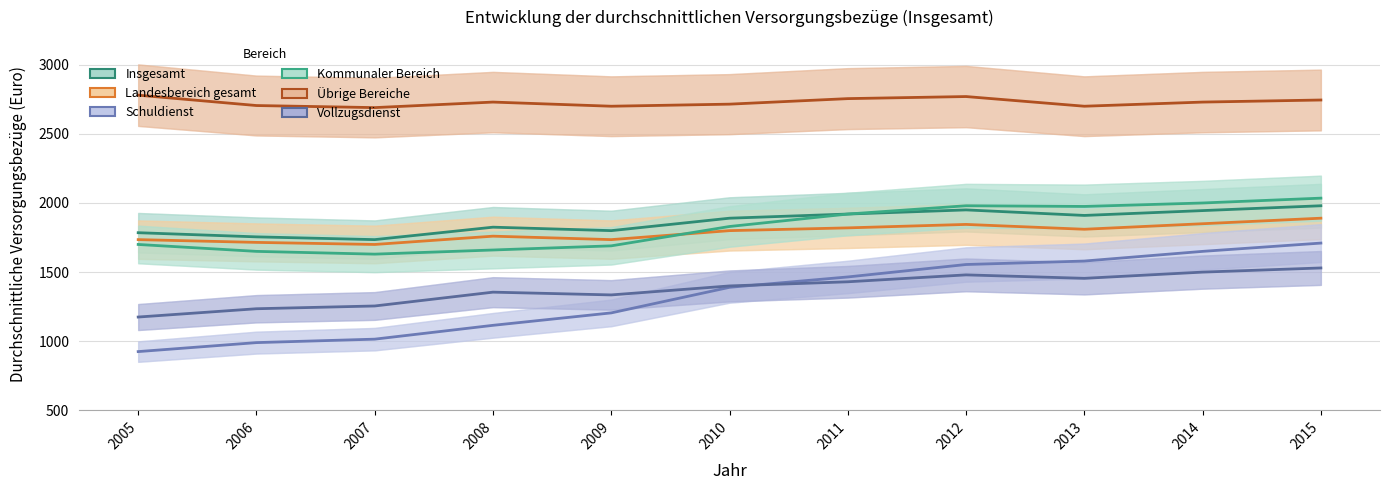

Reading left to right, list all the values displayed in this chart.

Insgesamt: 1785	1755	1735	1825	1800	1890	1920	1950	1910	1945	1980
Landesbereich gesamt: 1735	1715	1700	1760	1735	1800	1820	1845	1810	1850	1890
Schuldienst: 925	990	1015	1115	1205	1390	1465	1555	1580	1650	1710
Kommunaler Bereich: 1700	1650	1630	1660	1690	1830	1920	1980	1975	2000	2035
Übrige Bereiche: 2780	2705	2690	2730	2700	2715	2755	2770	2700	2730	2745
Vollzugsdienst: 1175	1235	1255	1355	1335	1400	1430	1480	1455	1500	1530